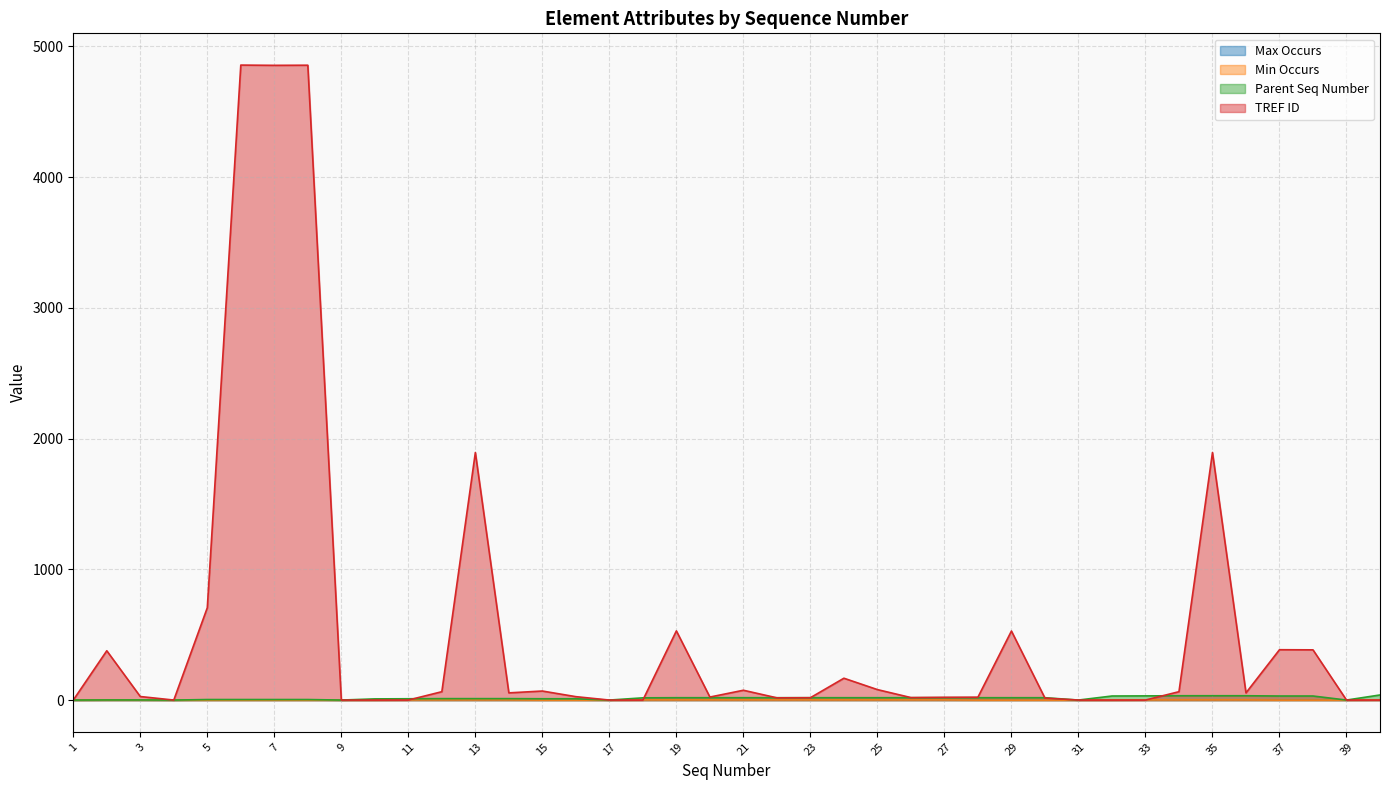

Where do TREF ID and Max Occurs first cross each other?

11 and 12